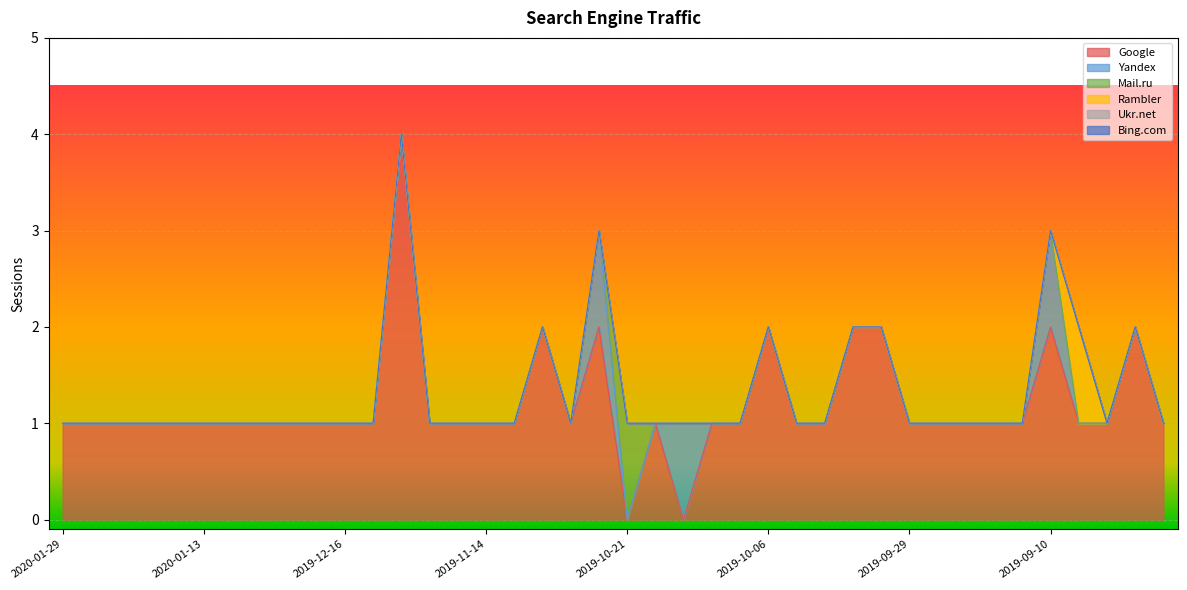

What is the spread (max minus min) of values at 2019-11-01?

2